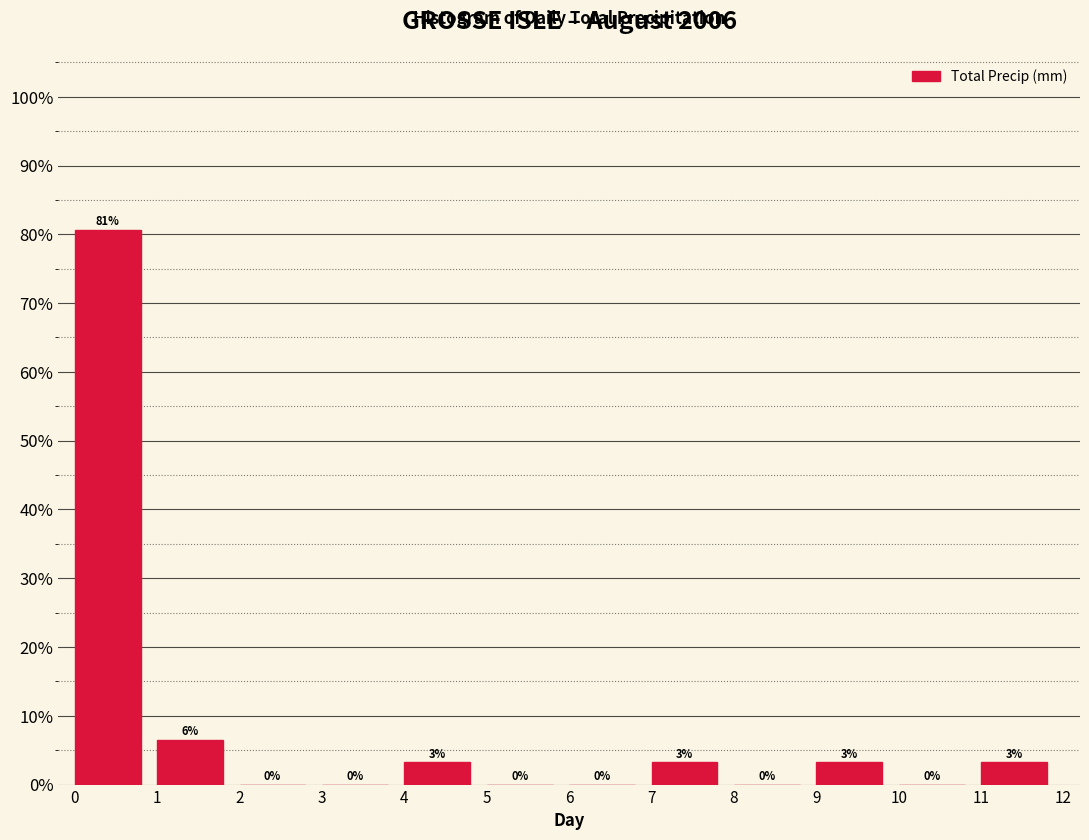

Which range on the x-axis has the tallest bar?

0 to 1